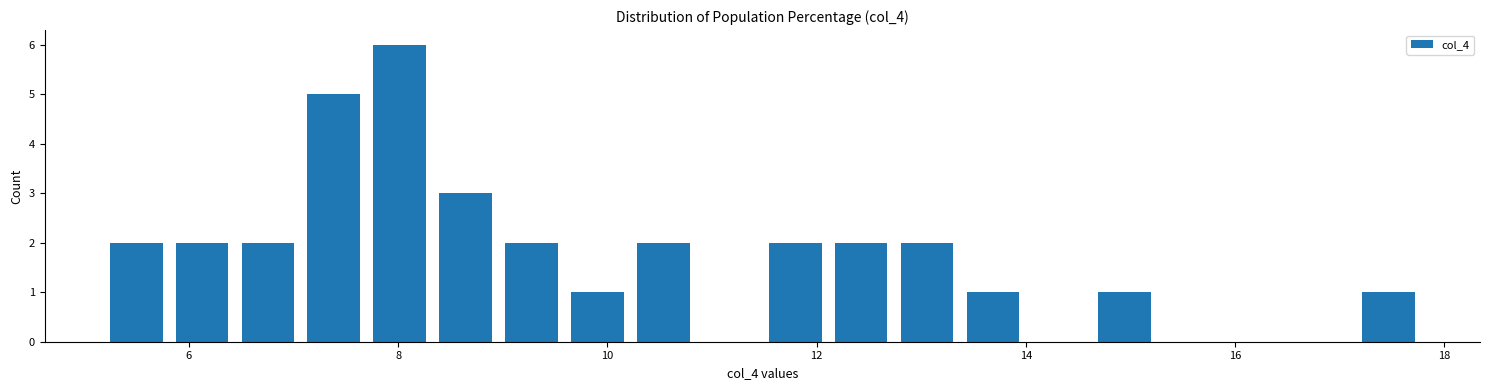

Read against the x-axis, roughly where is the centre of the tallest bar?

8.0